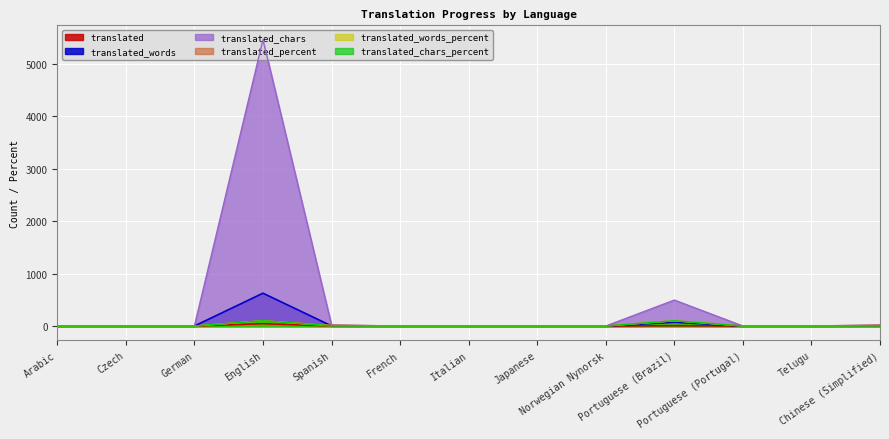

What is the label of the 10th point from the left?

Portuguese (Brazil)